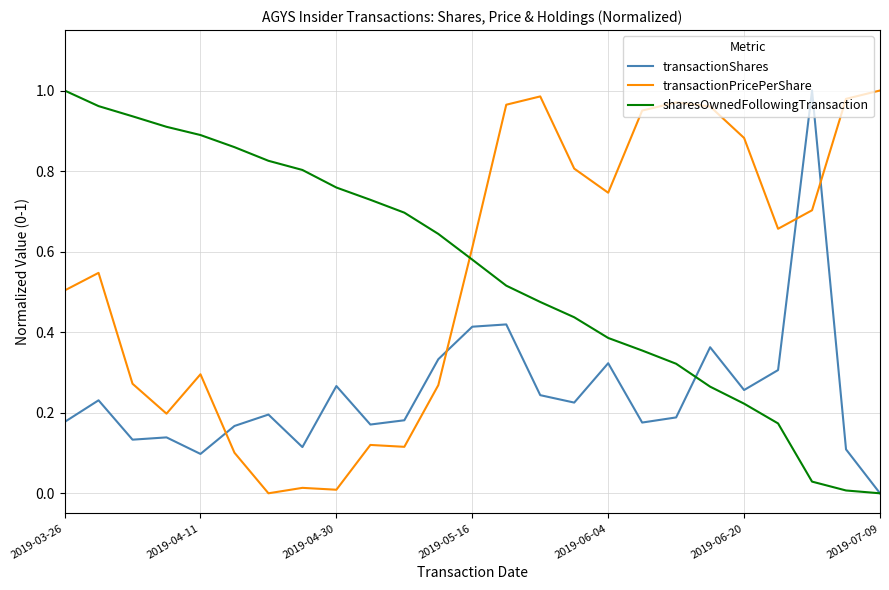

Count the number of data series in this chart.

3